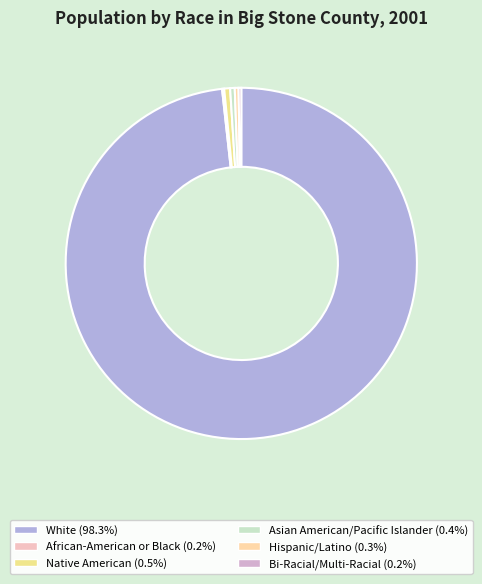

To the nearest percent, what portion does White represent?

98%